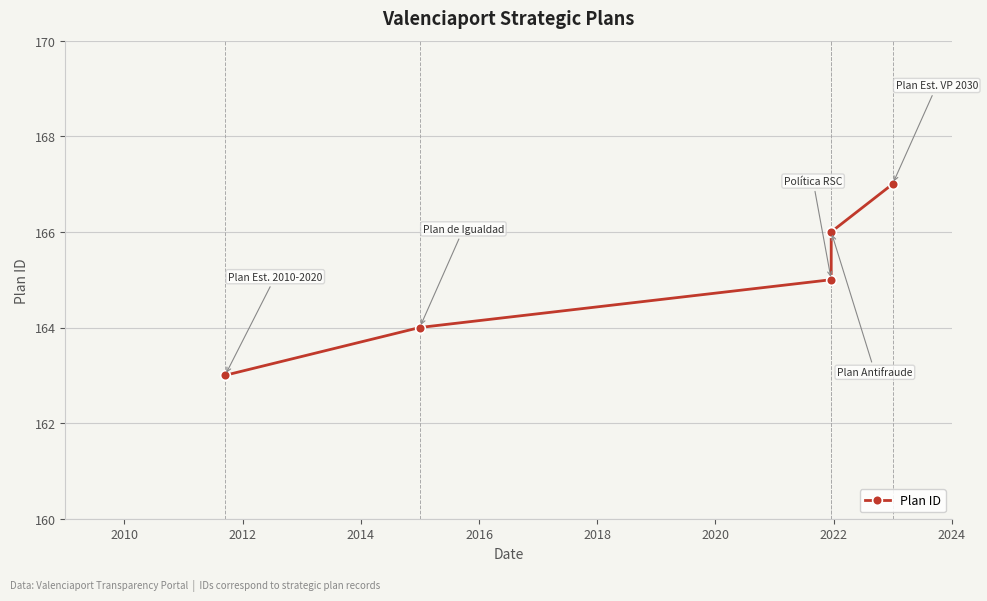

Is this an area chart (filled region under the line)?

No